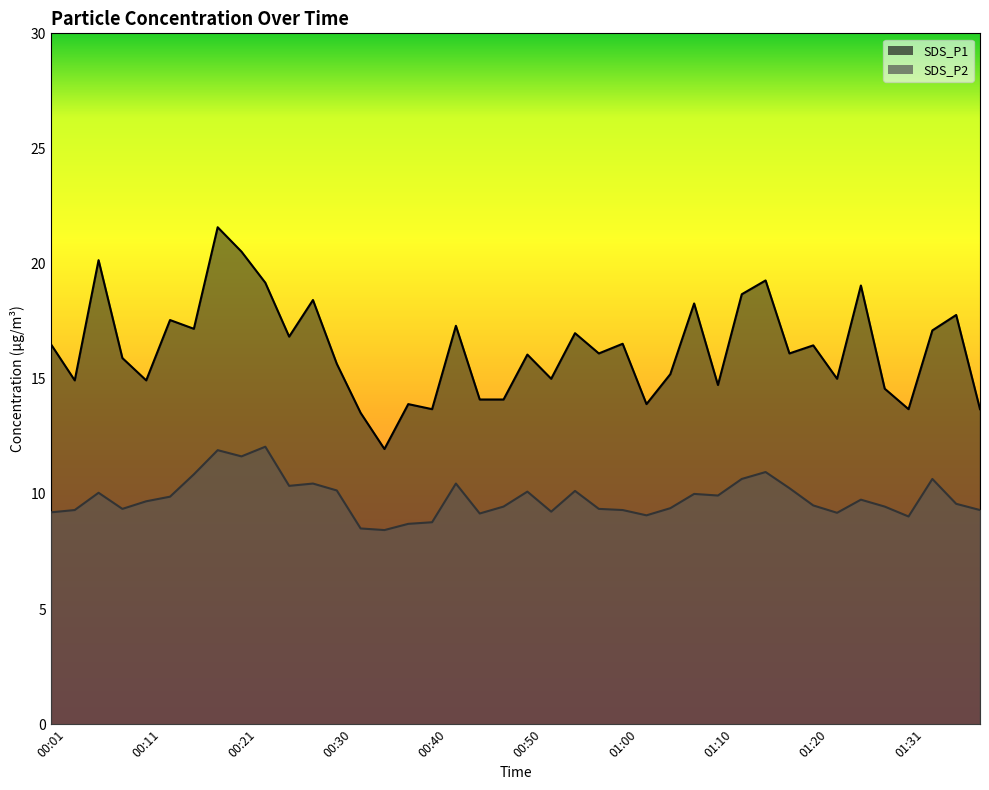

How many distinct data groups are displayed?

2